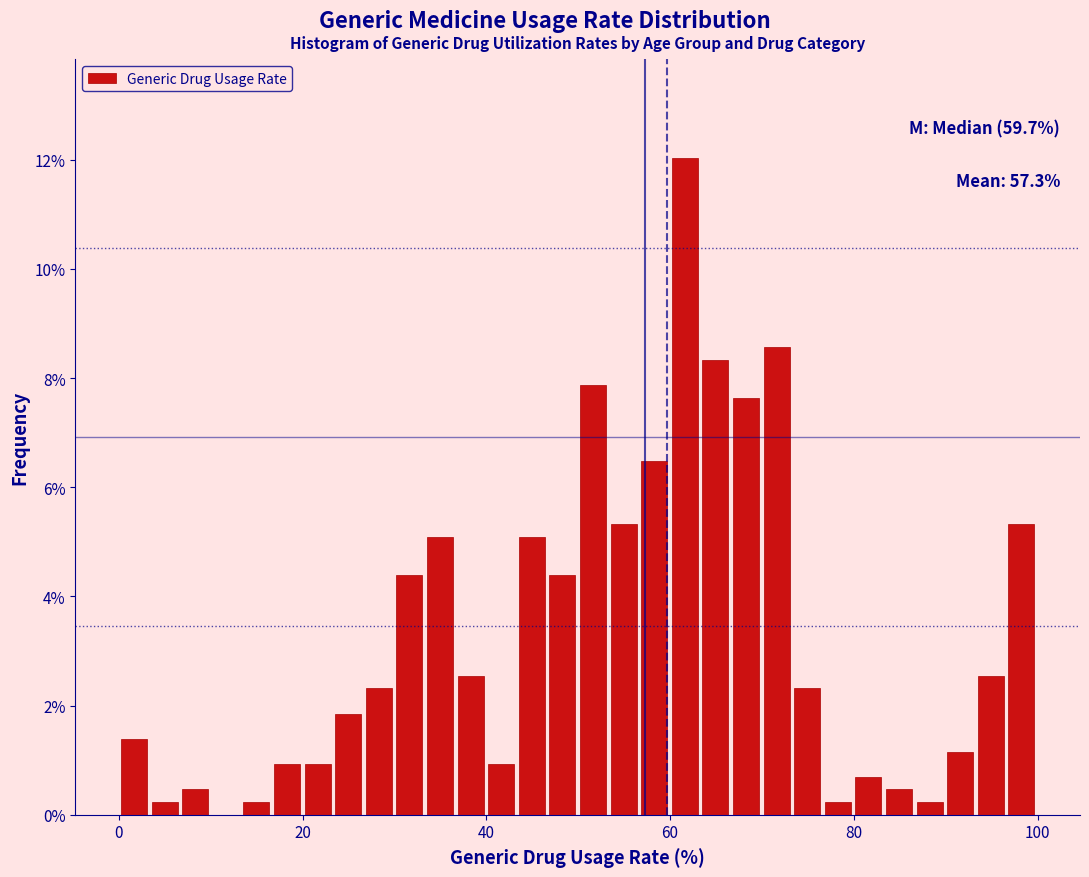

Around what value on the x-axis is the tallest bar? Give the approximate position of its centre, as read against the axis.

62